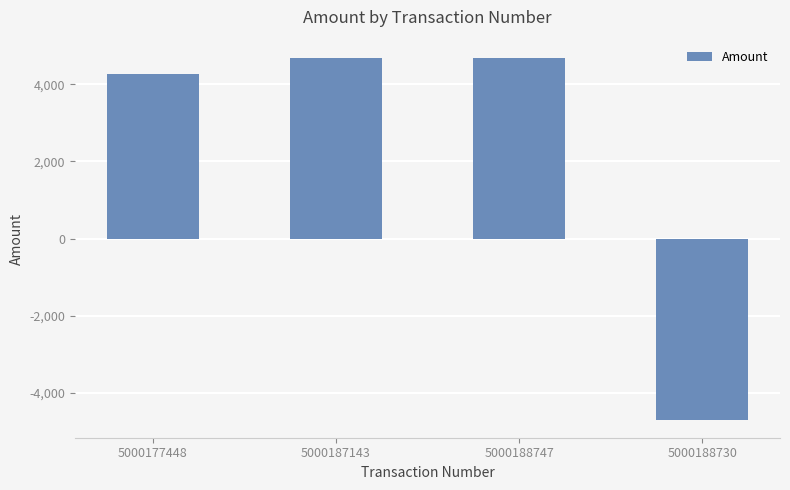

What is the value of the 2nd bar from the left?

4686.6